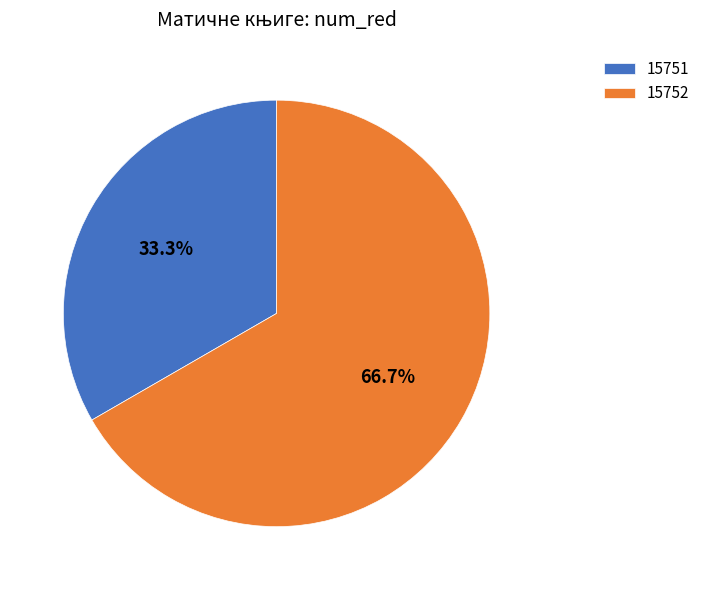

Is the sum of 15752 and 15751 greater than half?

Yes